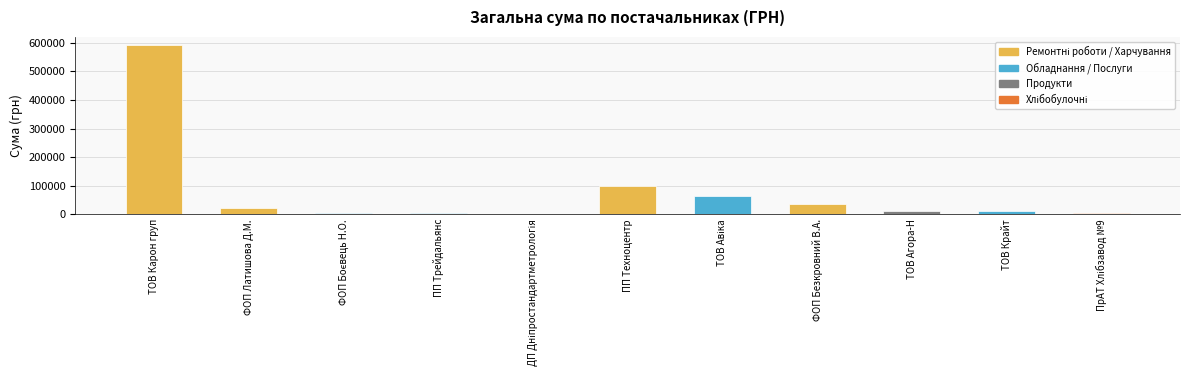

What is the change in value from ТОВ Карон груп to ФОП Безкровний В.А.?

-554837.2